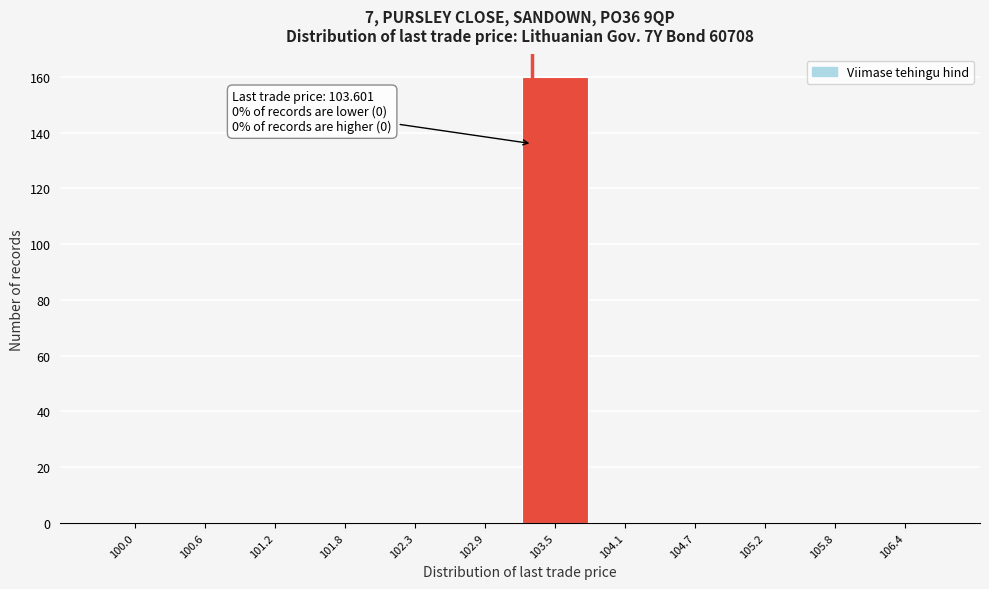

Reading right to left, what are all the values shown in this chart?

106.4=0	105.8=0	105.2=0	104.7=0	104.1=0	103.5=160	102.9=0	102.3=0	101.8=0	101.2=0	100.6=0	100.0=0